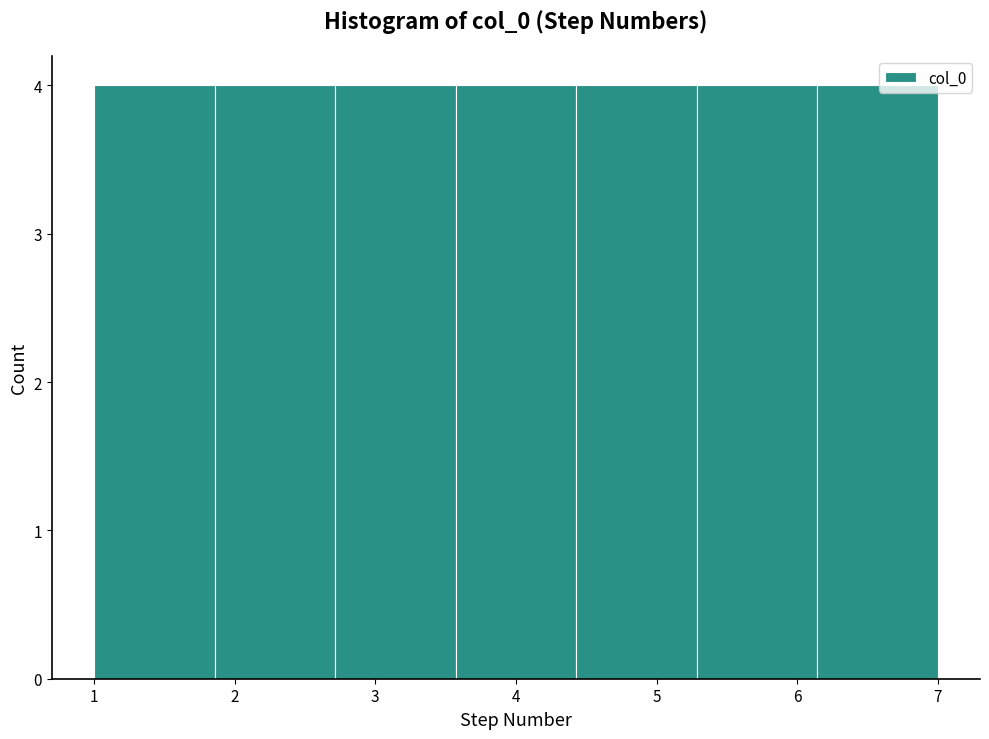

What is the height of the bar covering 3.6 to 4.4 on the x-axis? Neither the bar edges nor the heights are printed on the chart, so give them approximately, as read against the axes.

4